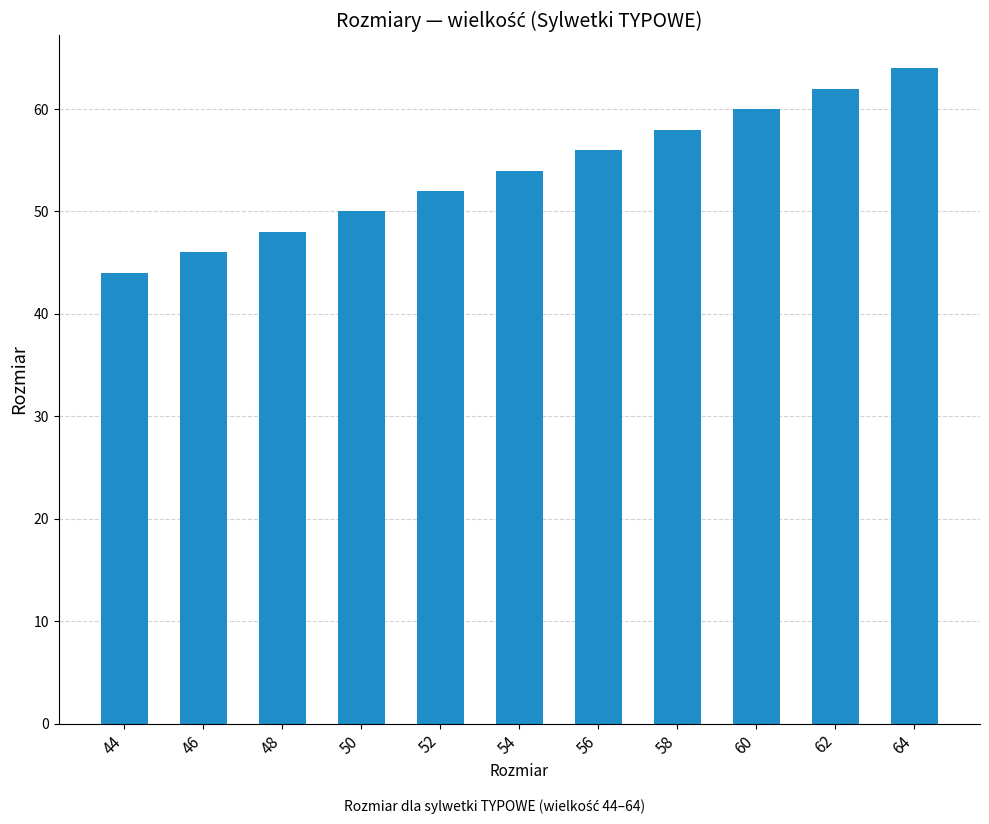

How many series are shown in this chart?

1